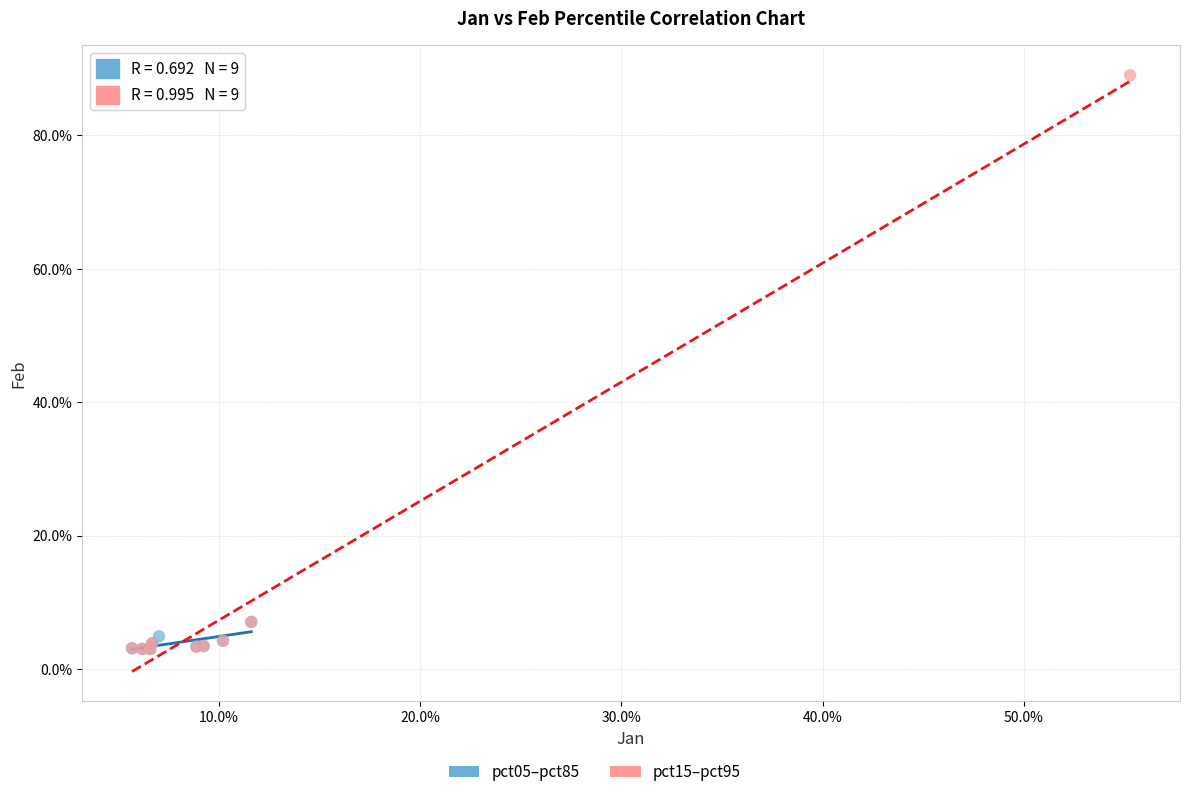

Which series has the largest Y range (max minus min)?

pct15–pct95